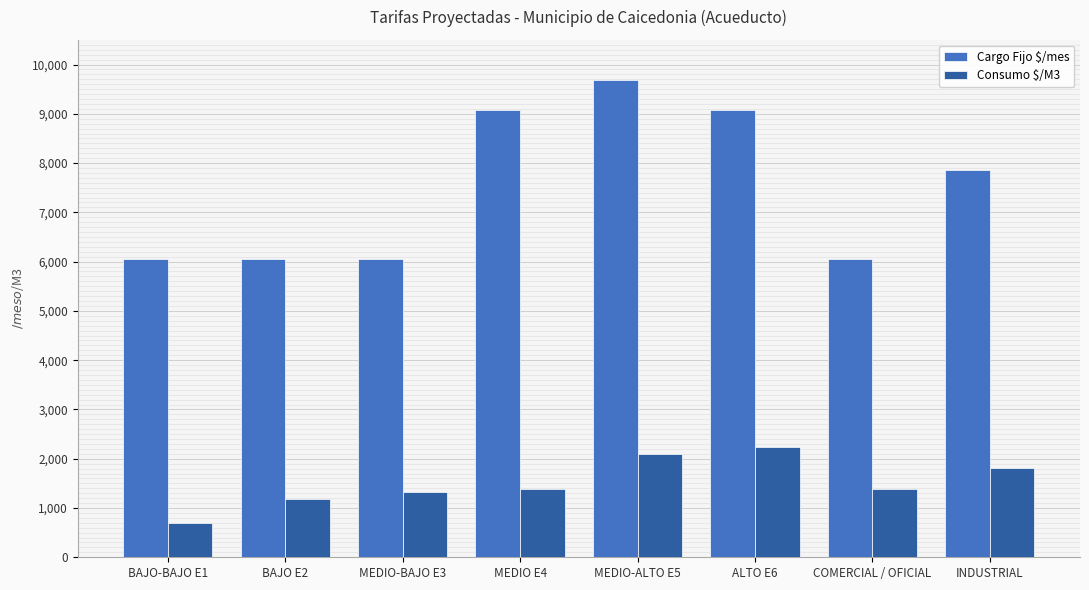

What is the difference between the Consumo $/M3 values at BAJO E2 and COMERCIAL / OFICIAL?

215.8